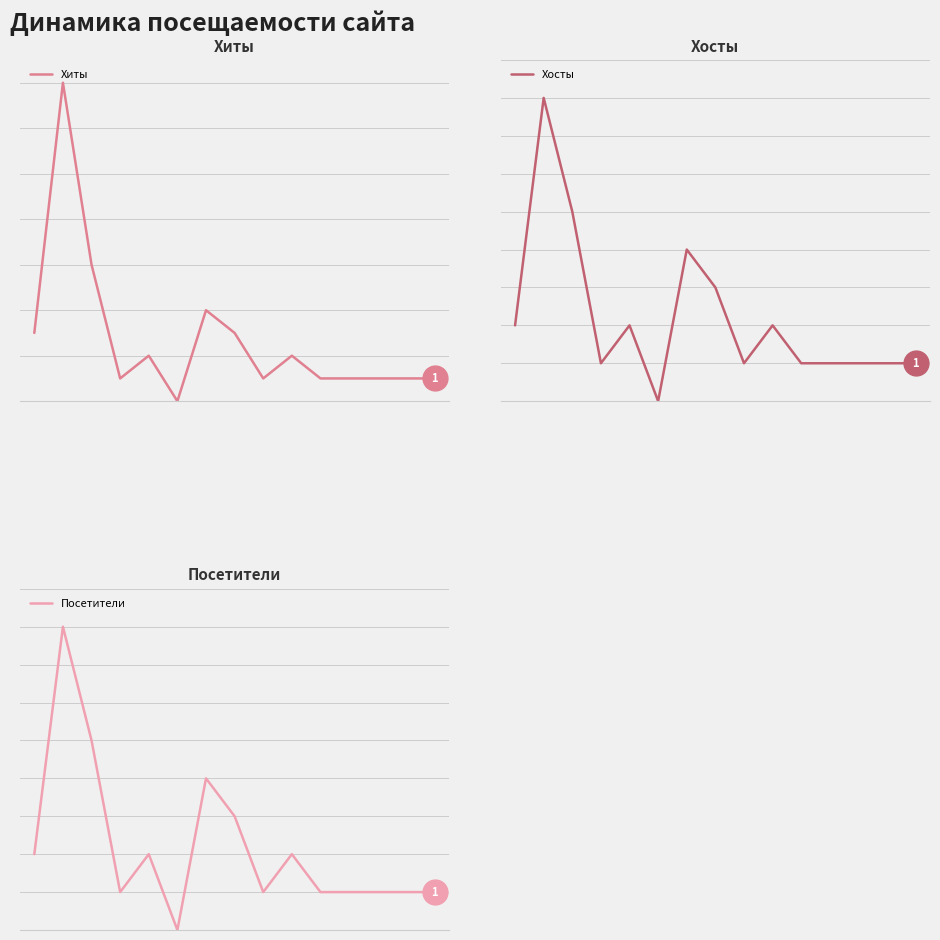

Is the value of Хосты at 5 greater than the value of Посетители at 8?

No